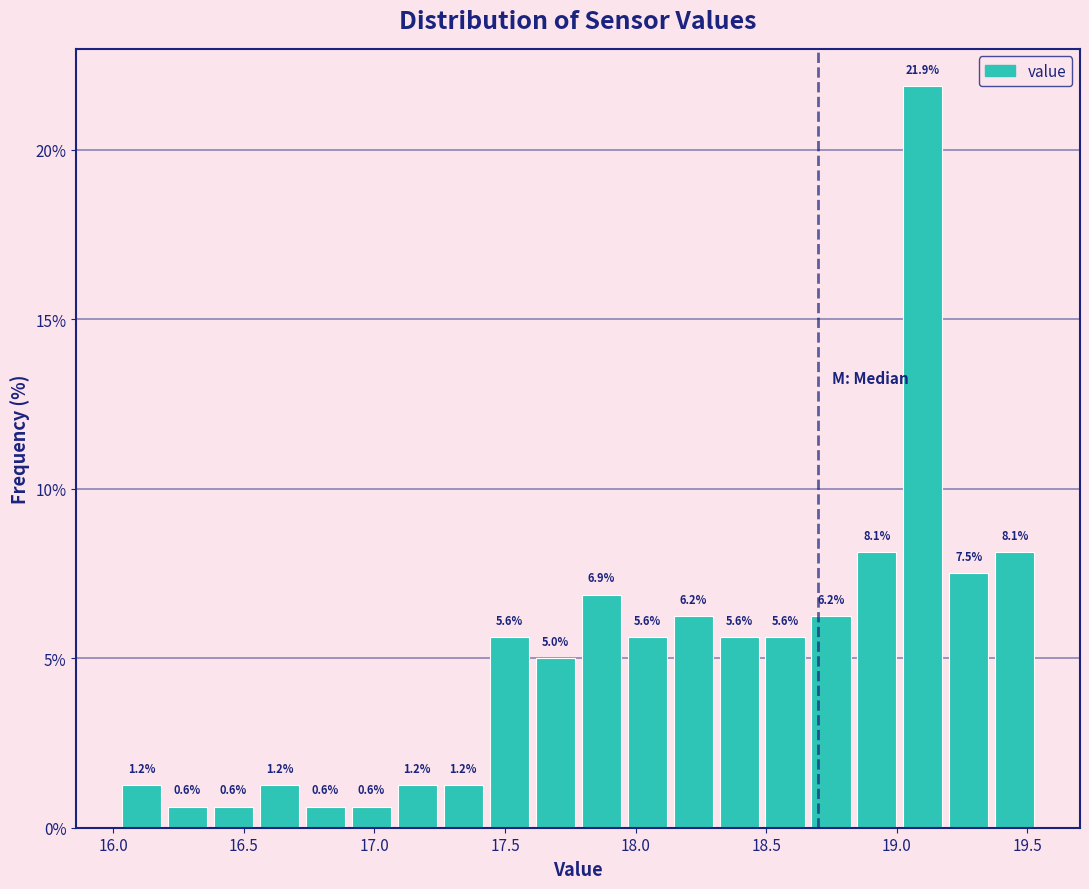

Around what value on the x-axis is the tallest bar? Give the approximate position of its centre, as read against the axis.

19.10